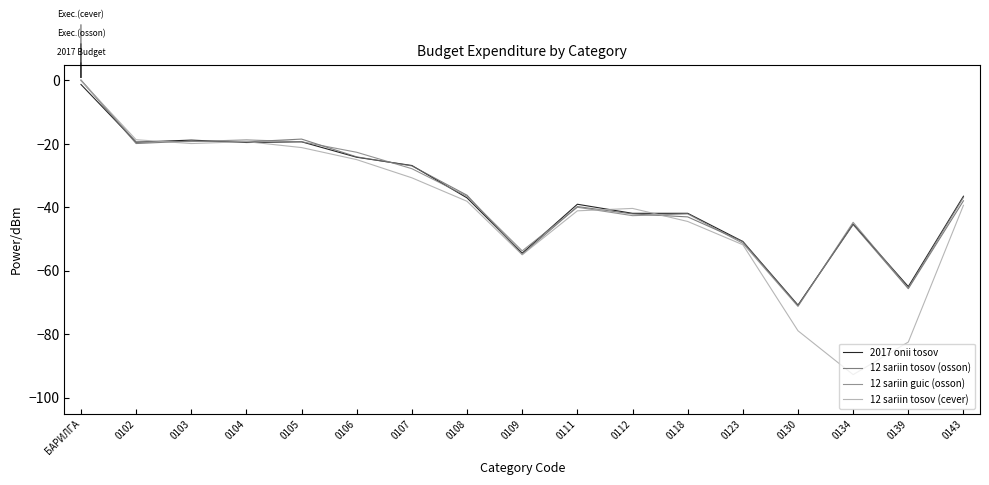

True or false: 12 sariin tosov (osson) and 12 sariin guic (osson) intersect in this chart.

True